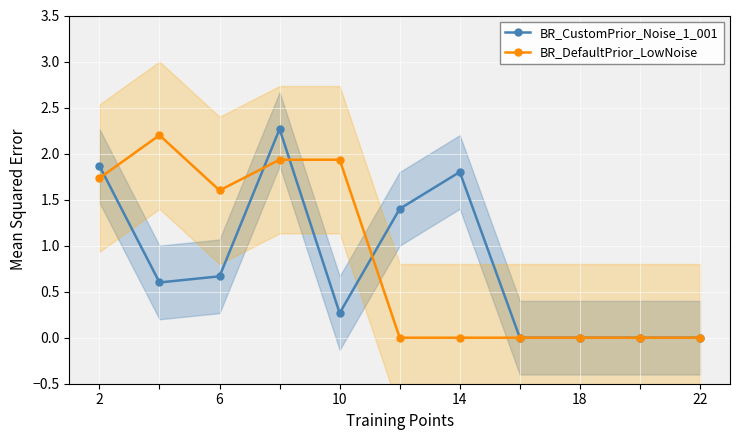

What is the average value of the BR_DefaultPrior_LowNoise series?

0.9